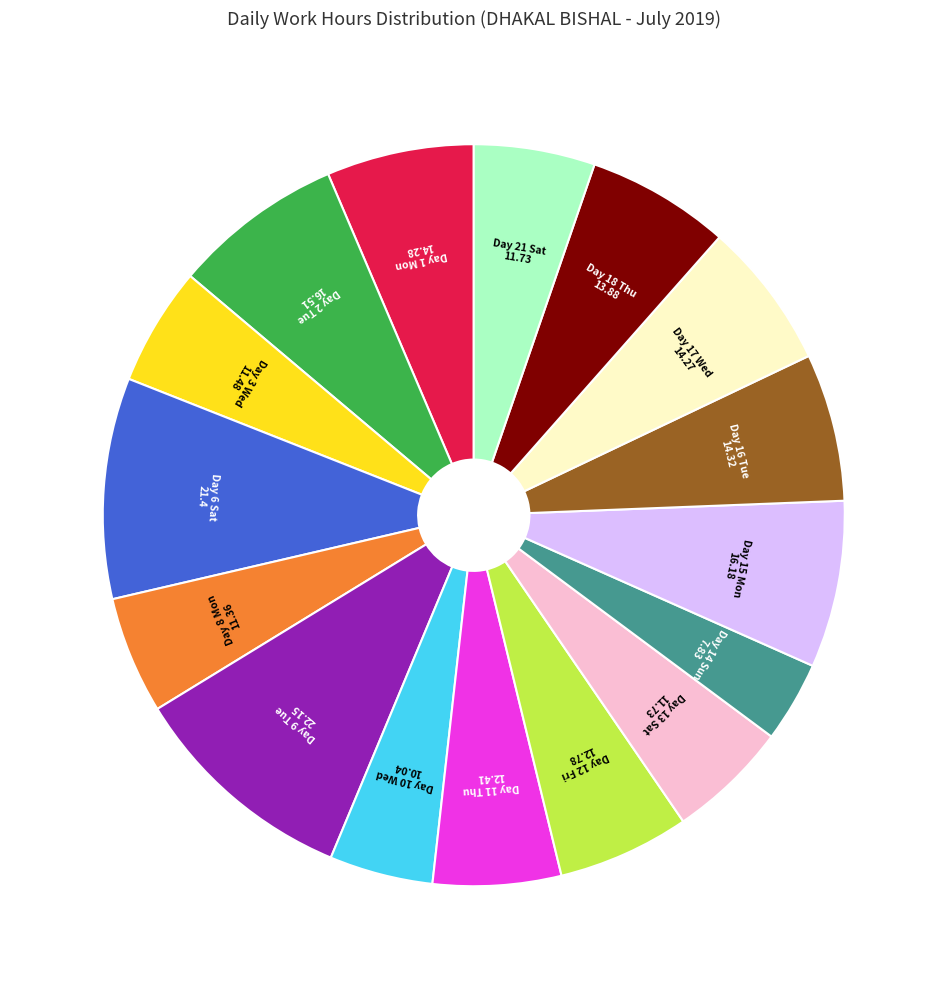

Is there any slice that represents more than half of the pie?

No